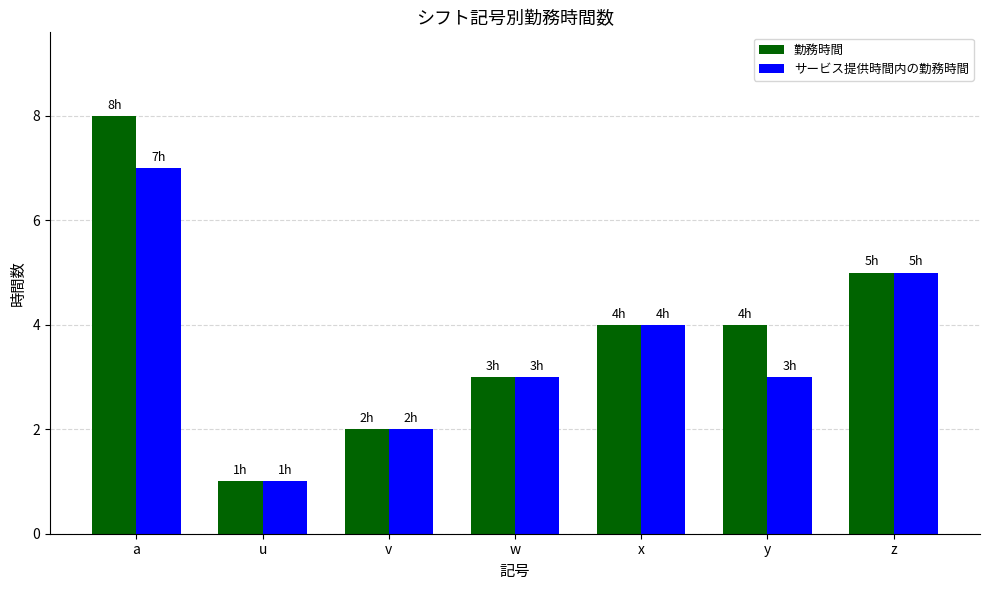

At which category does the chart reach its peak across all series?

a